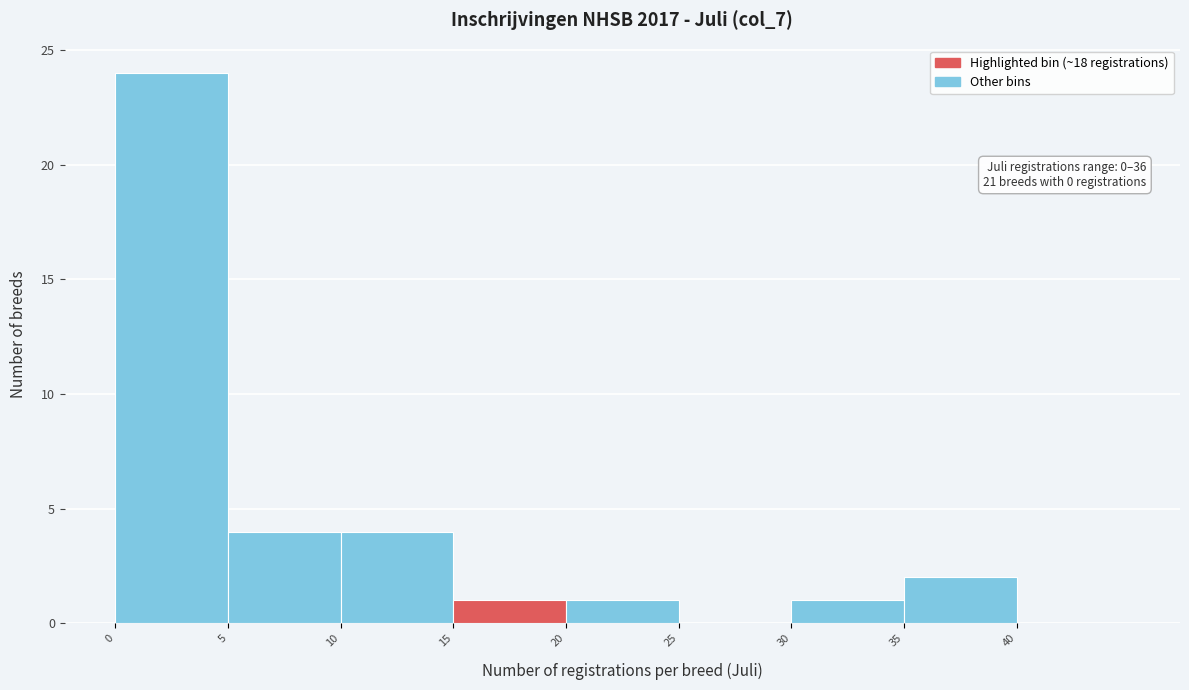

Over which range of the x-axis is the bar tallest?

0 to 5